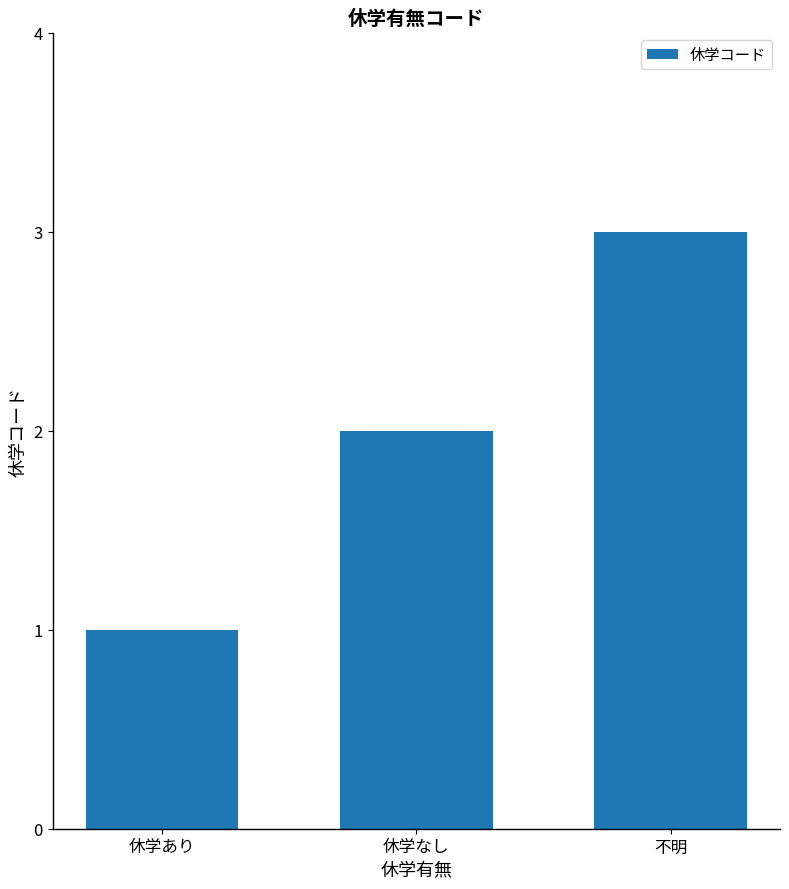

Is it true that the value at 休学なし is 3?

False